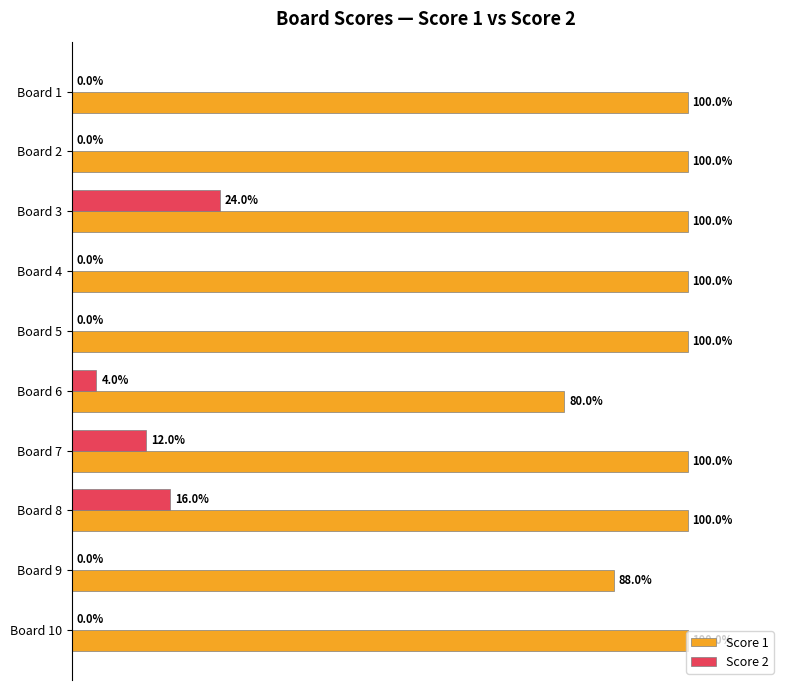

What are all the series names shown in the legend?

Score 1, Score 2